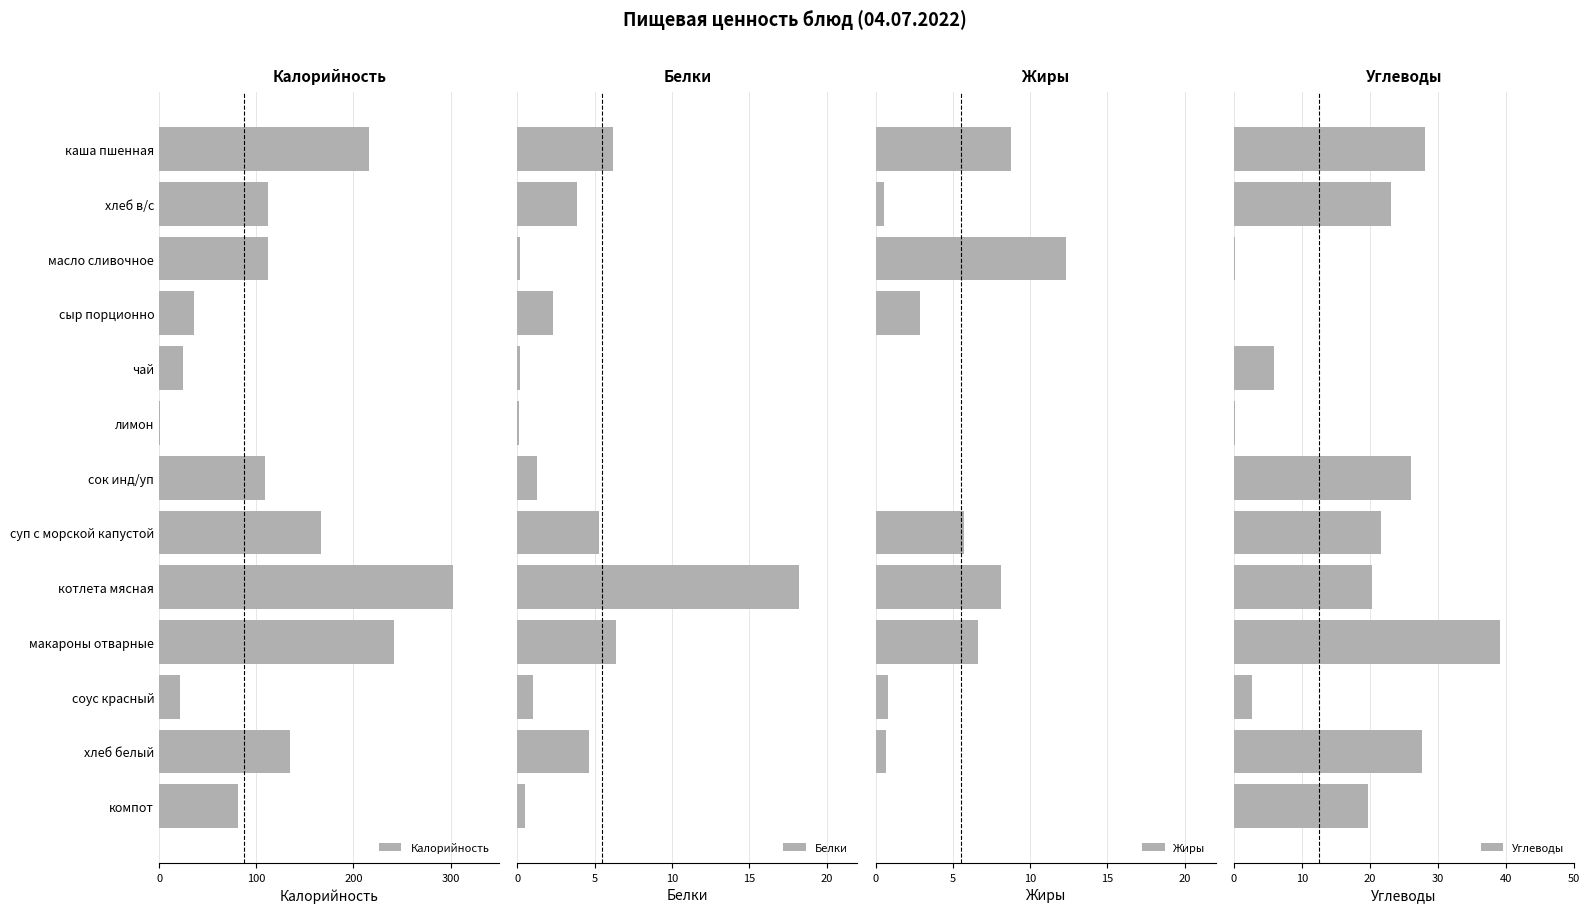

How many groups of bars are there?

13